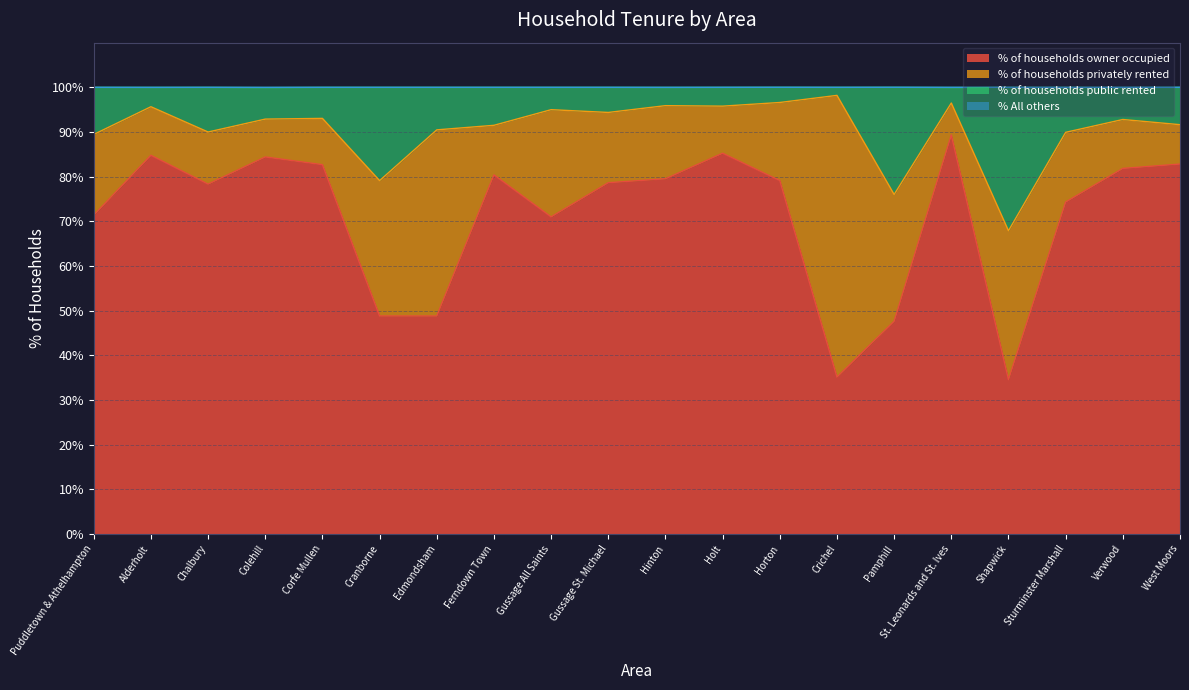

What is the highest value of the % of households owner occupied series?

89.3